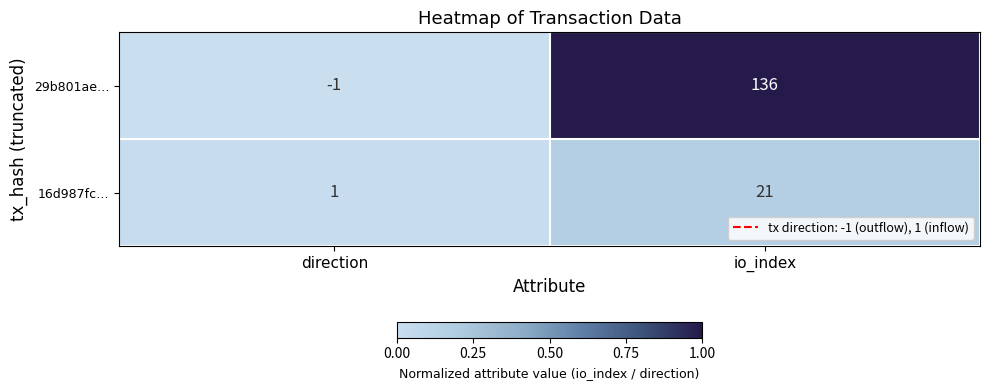

At which category does the chart reach its minimum across all series?

direction